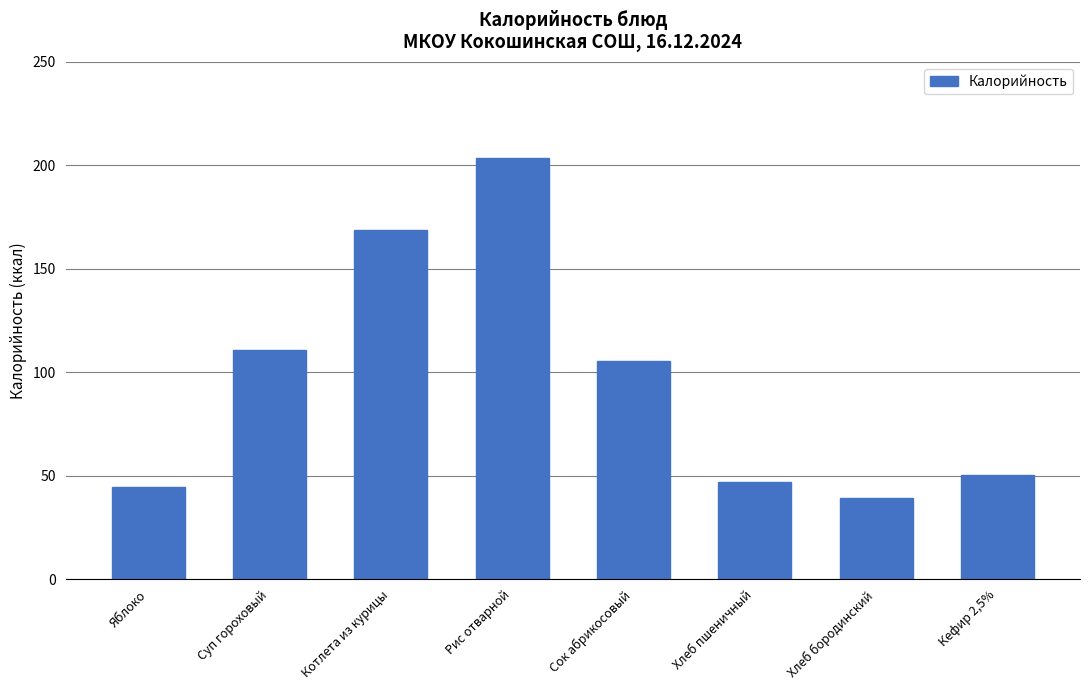

What value does the data have at Яблоко?

44.4